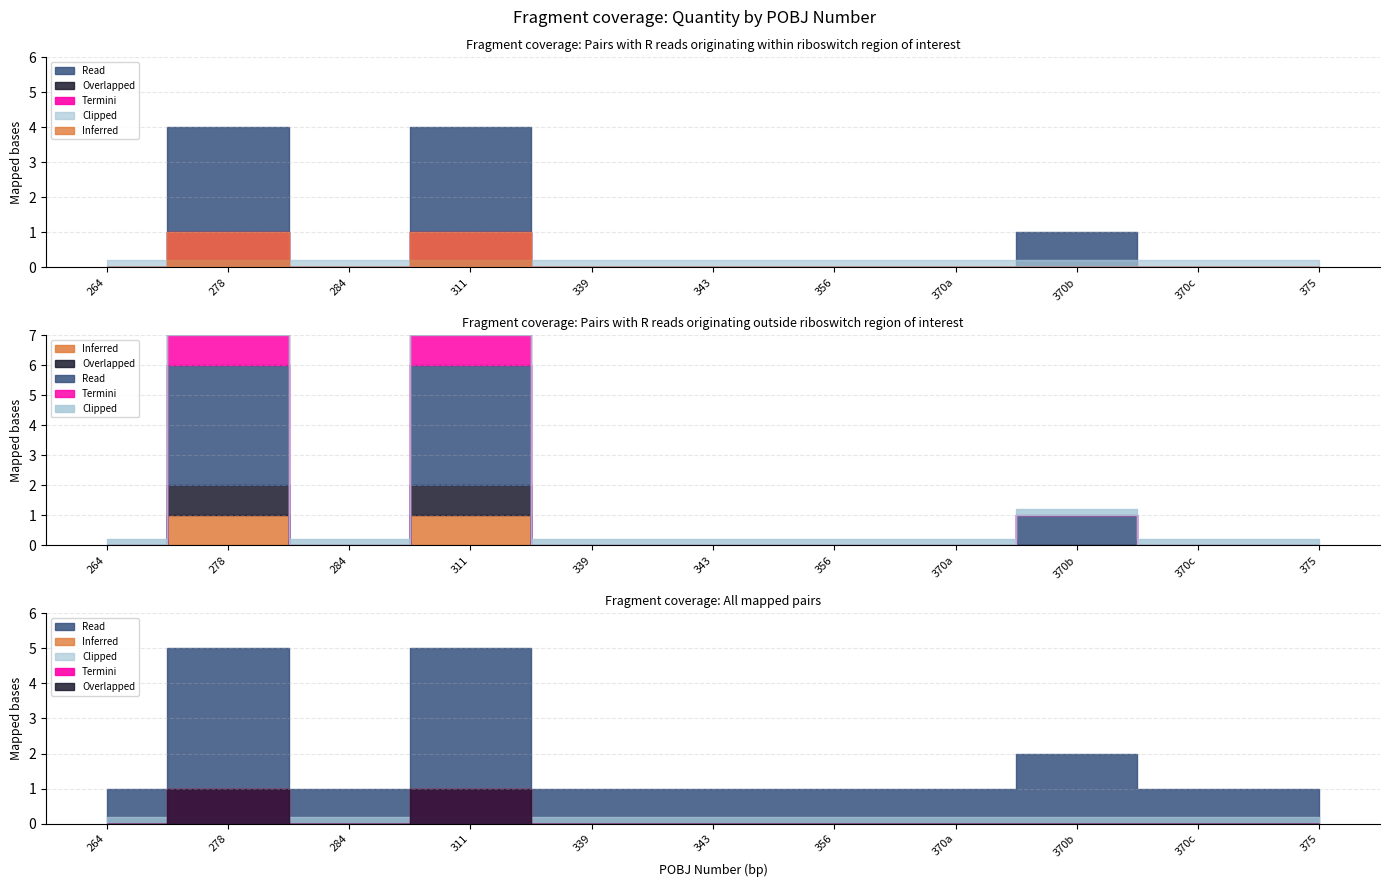

List the labels in order of value, smallest first.

264, 284, 339, 343, 356, 370, 370, 375, 370, 278, 311